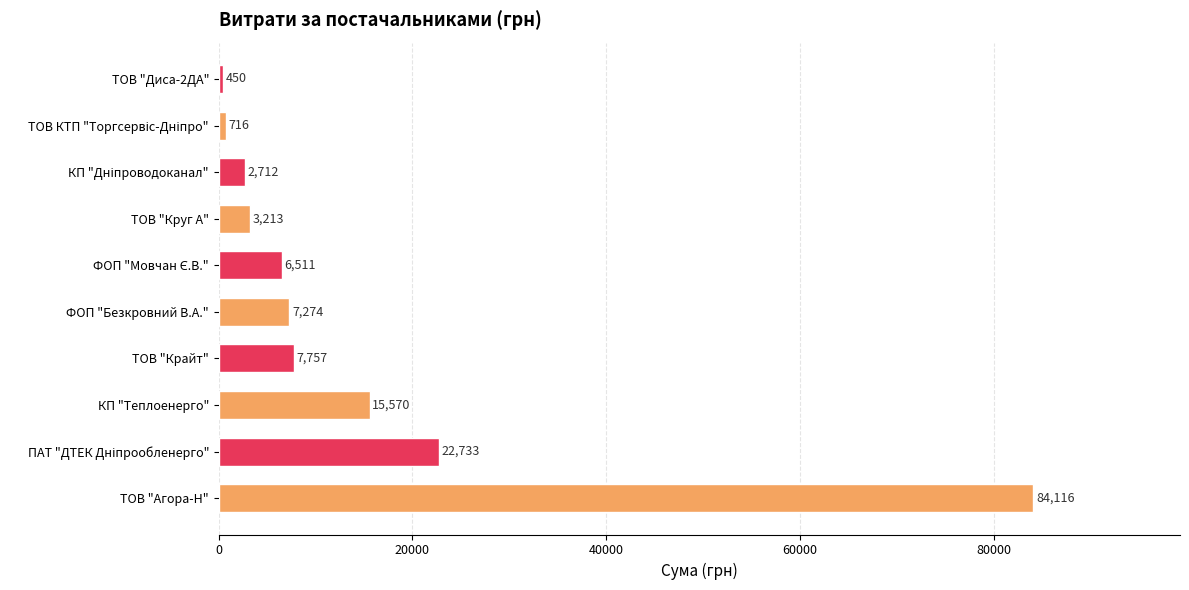

Between ТОВ "Крайт" and ФОП "Безкровний В.А.", which is larger?

ТОВ "Крайт"